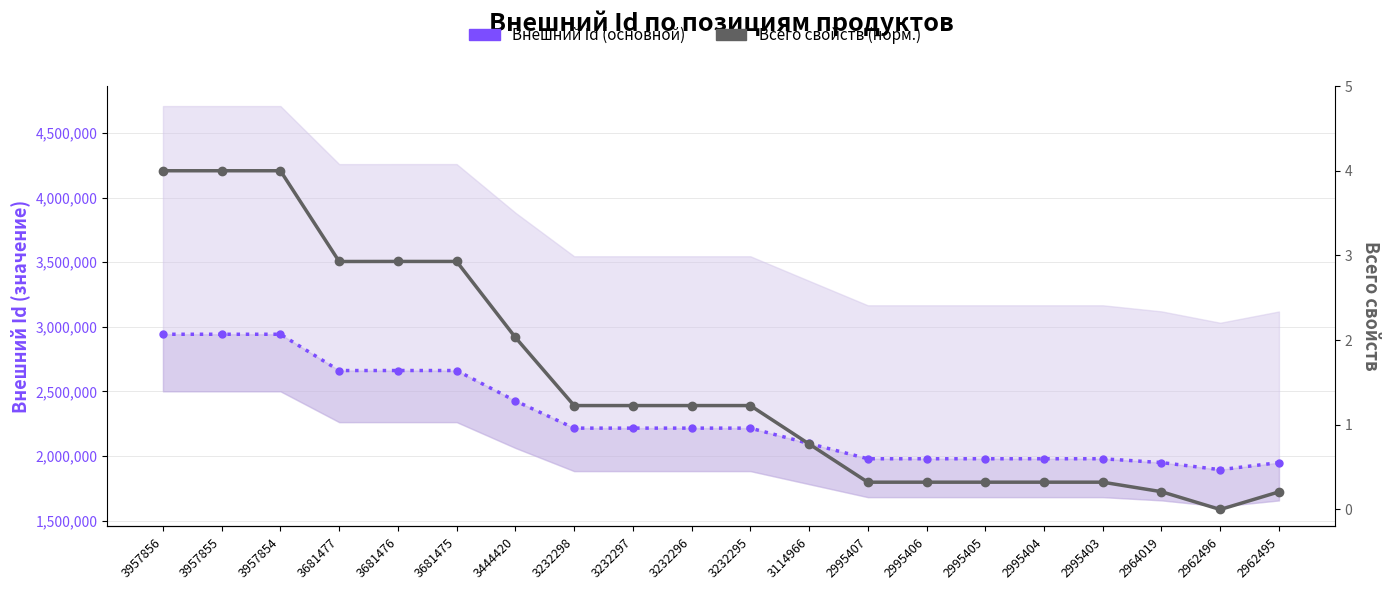

Between 3444420 and 3232295, which series saw the biggest shift?

Внешний Id (основной)